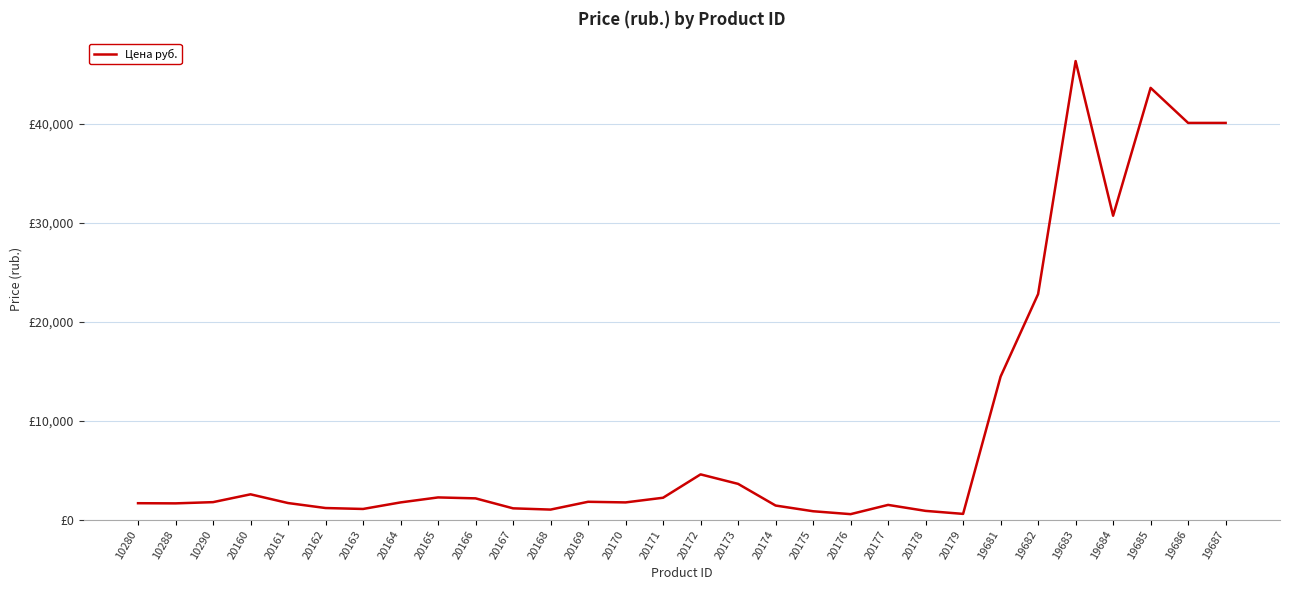

Rank the categories by value from highest to lowest.

19683, 19685, 19686, 19687, 19684, 19682, 19681, 20172, 20173, 20160, 20165, 20171, 20166, 20169, 10290, 20164, 20170, 20161, 10280, 10288, 20177, 20174, 20162, 20167, 20163, 20168, 20178, 20175, 20179, 20176